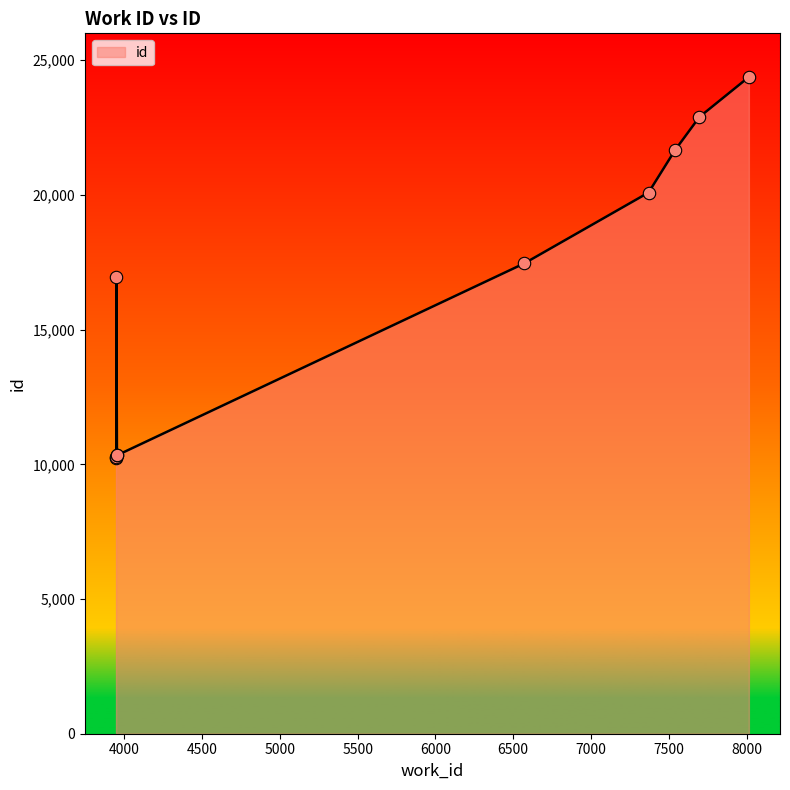

Between 7540 and 3947, which is larger?

7540